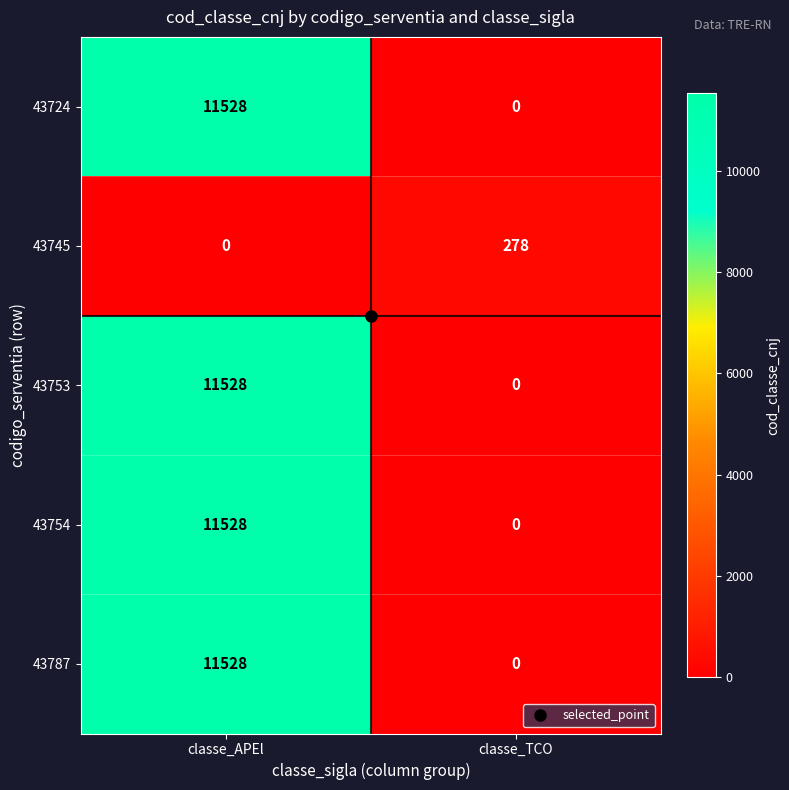

List the labels in order of 43787 value, smallest first.

classe_TCO, classe_APEl